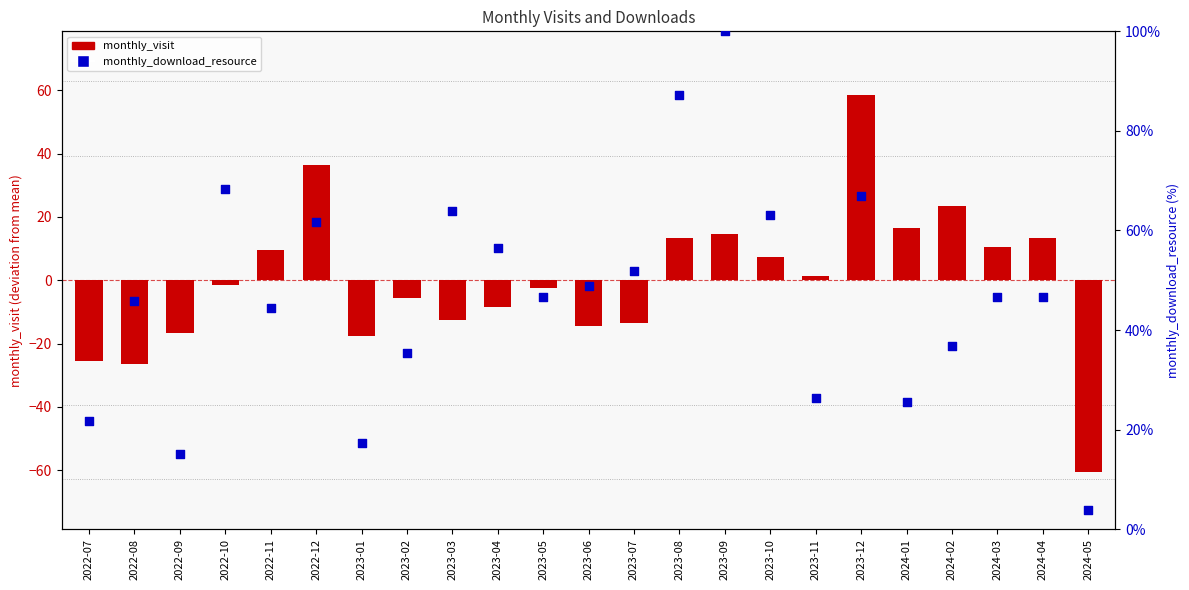

Is the value of monthly_download_resource at 2023-04 greater than the value of monthly_visit at 2022-08?

Yes